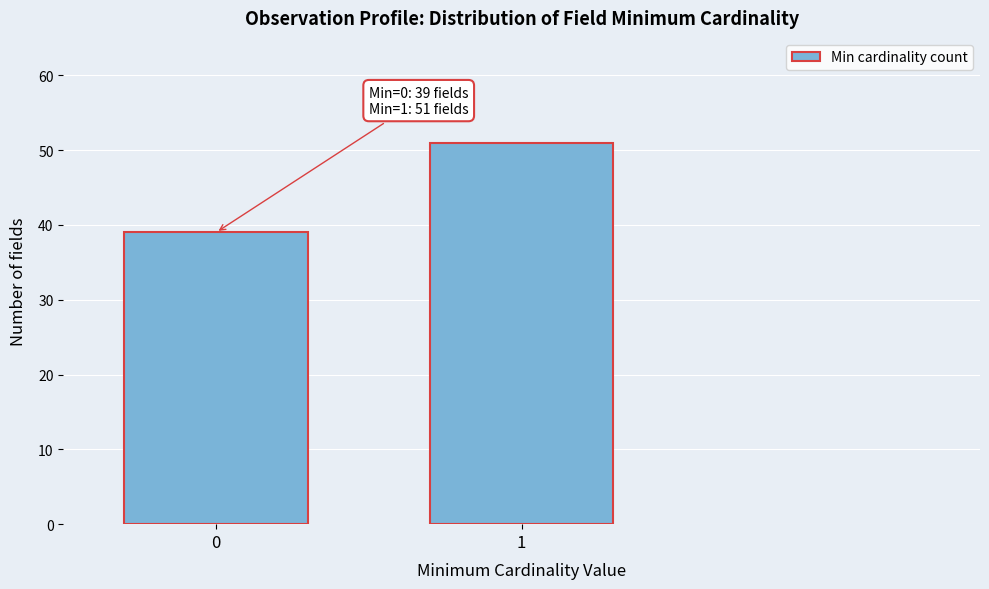

Reading left to right, list all the values displayed in this chart.

0=39	1=51